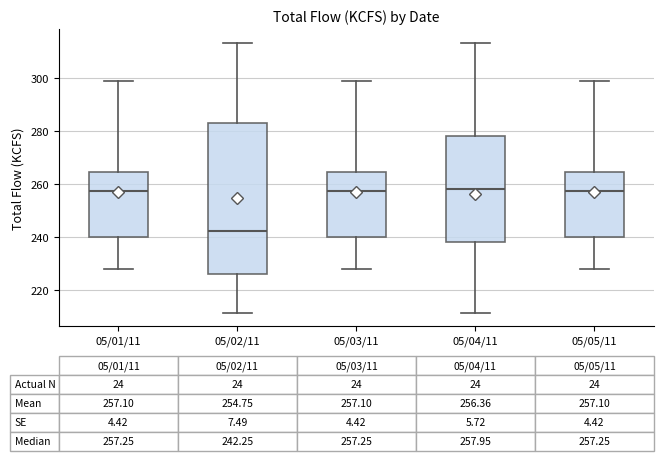

Which box is the tallest, from its lower edge to its upper edge?

05/02/11